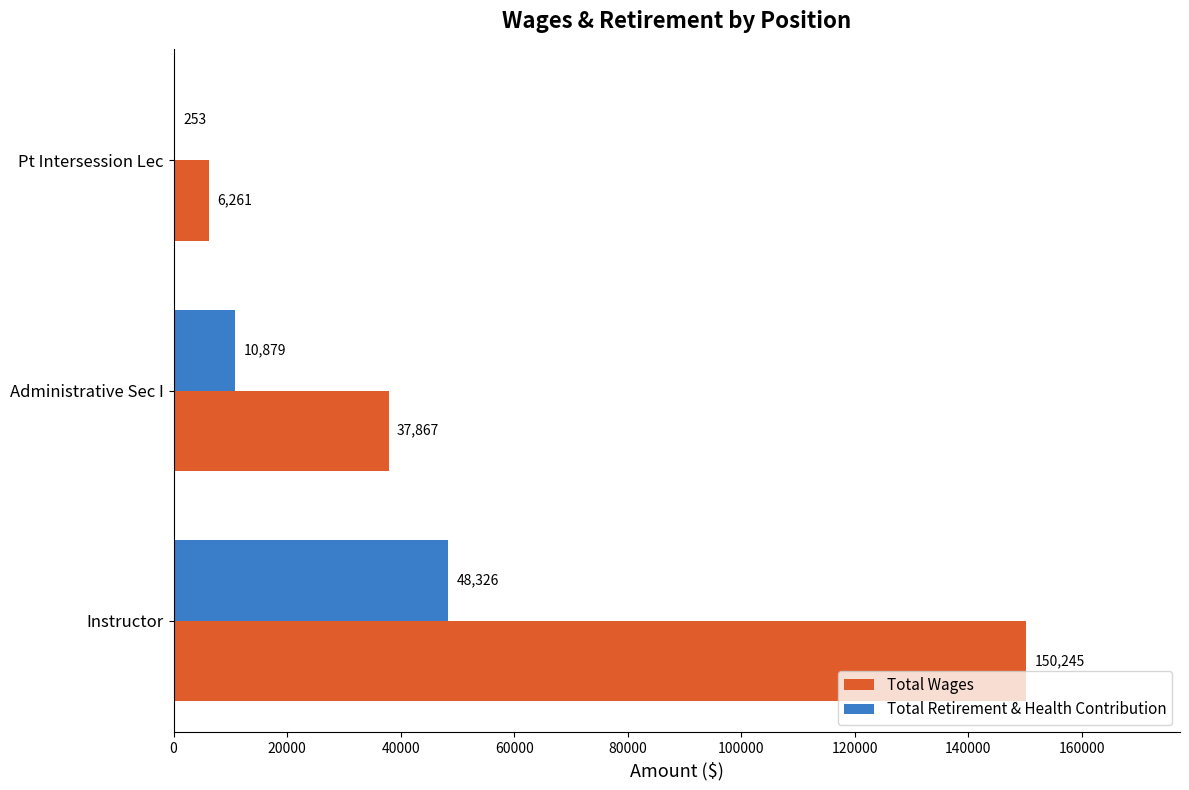

What is the sum of all Total Wages values?

194373